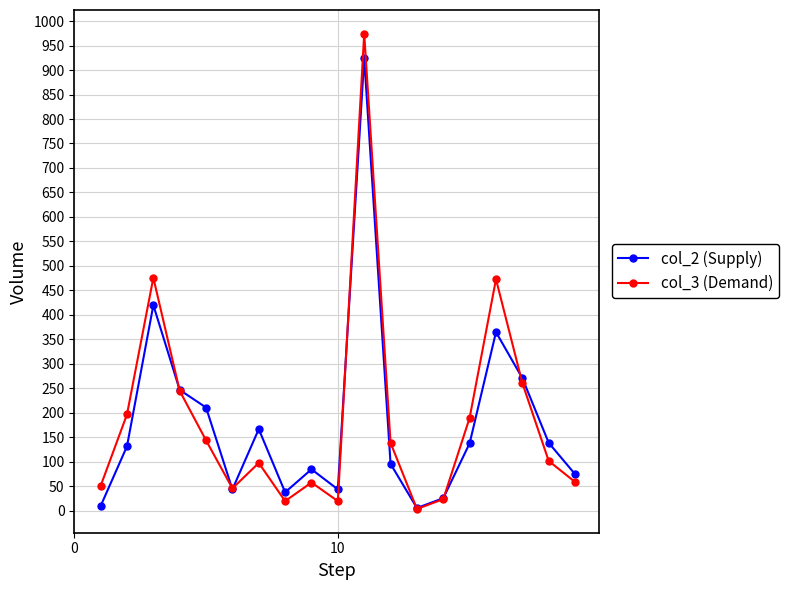

Which series has the largest range (max minus min)?

col_3 (Demand)